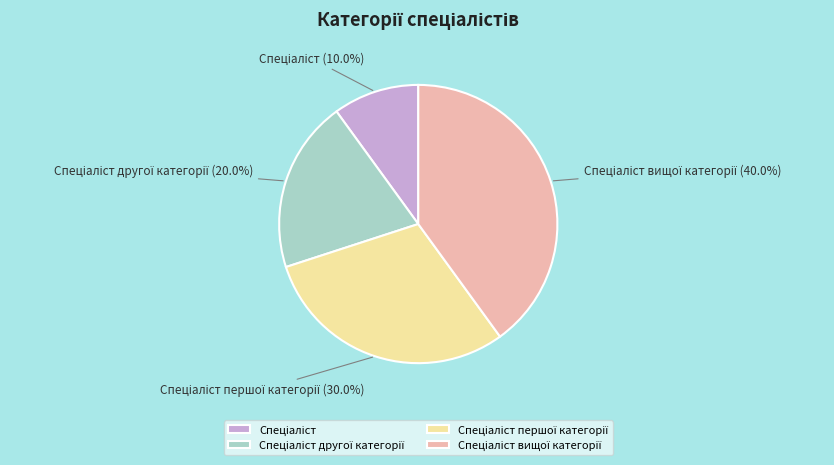

Is there any slice that represents more than half of the pie?

No